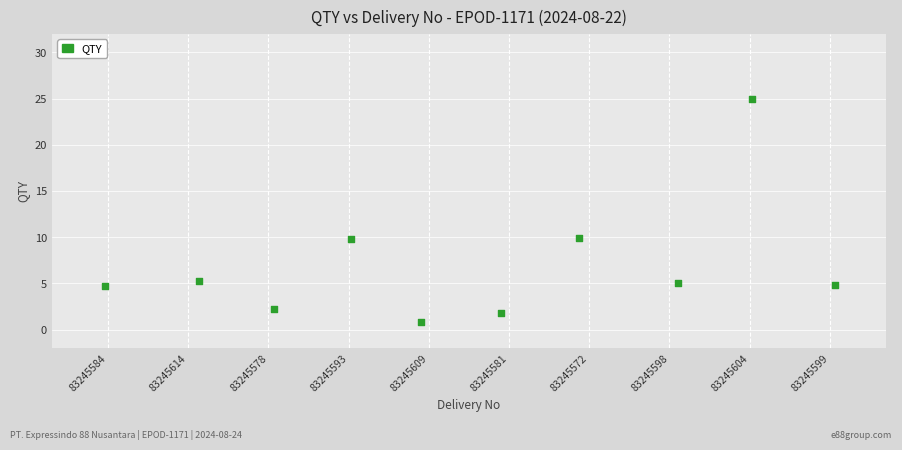

What is the range of Y values (max minus min)?

24.2